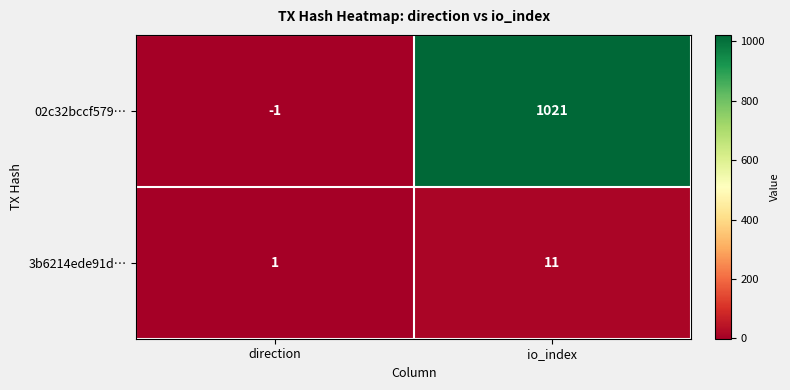

What is the sum of the 3b6214ede91d… values at direction and io_index?

12